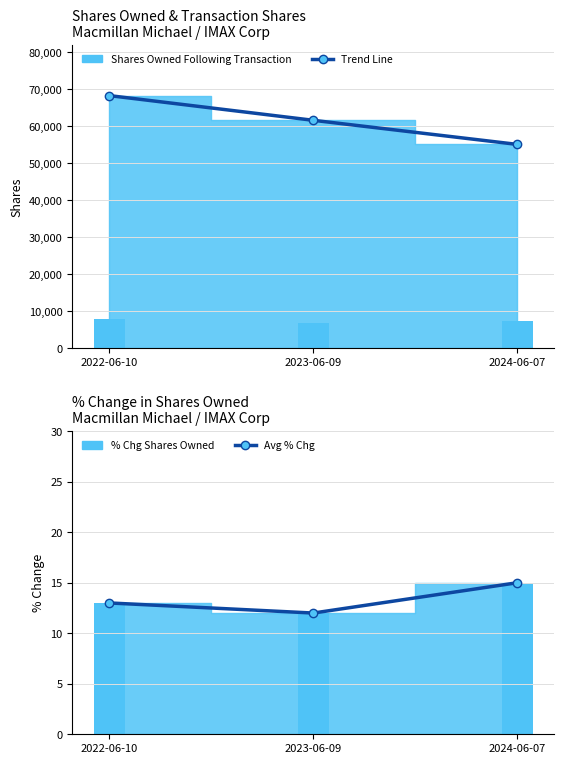

Which category has the lowest value in the 7-Tx Avg Pct Chg series?

2023-06-09